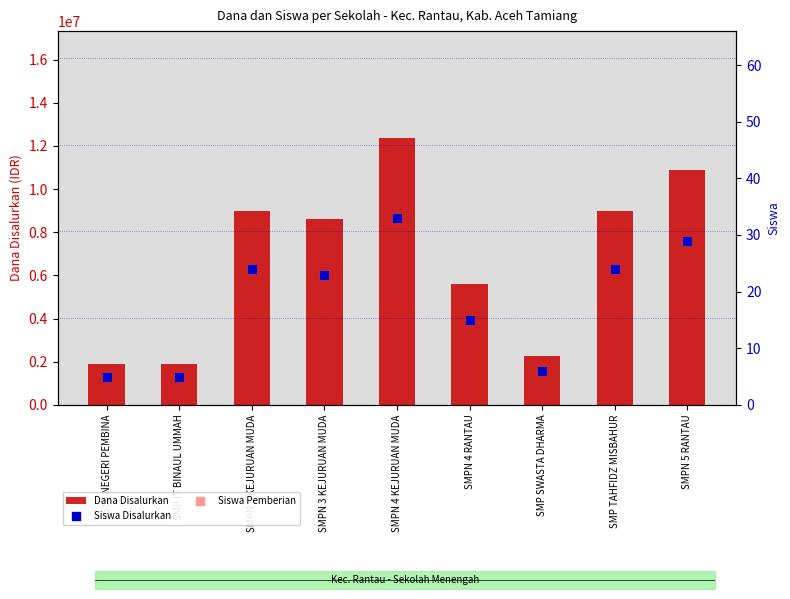

Is the value of Dana Disalurkan at SMPN 1 KEJURUAN MUDA greater than the value of Siswa Pemberian at SMPN 3 KEJURUAN MUDA?

Yes